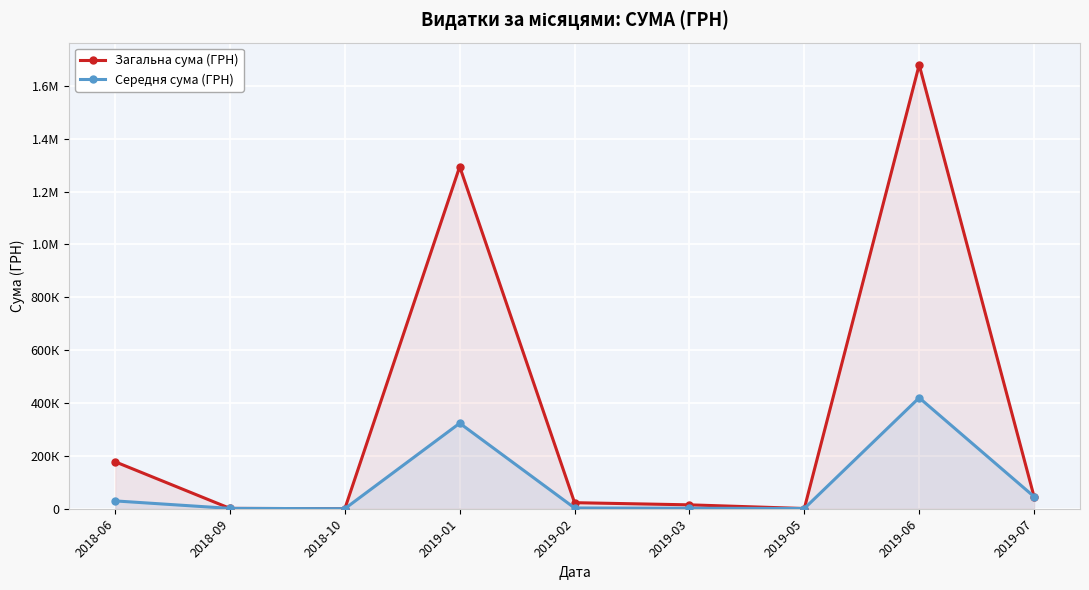

Rank the series by their average value, from highest to lowest.

Загальна сума (ГРН), Середня сума (ГРН)